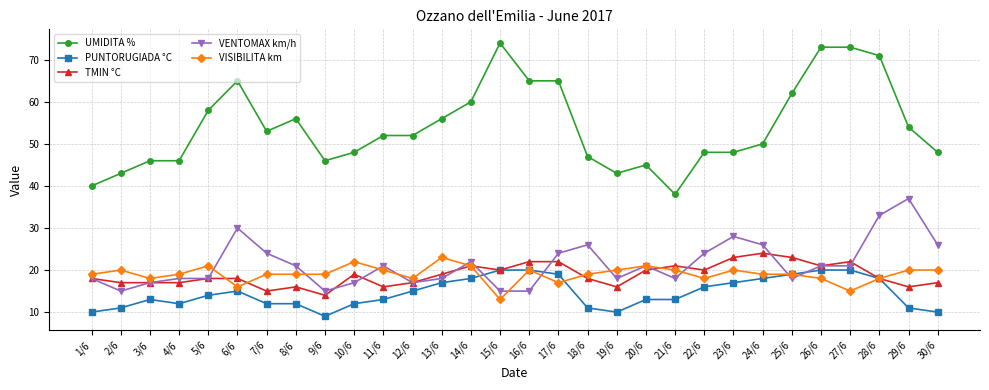

At how many categories does at least one series exceed 13?

30